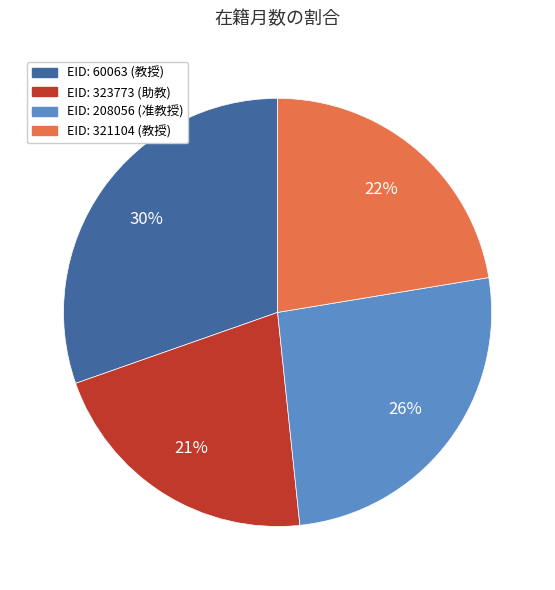

What percentage is the EID: 208056 (准教授) slice, to the nearest percent?

26%